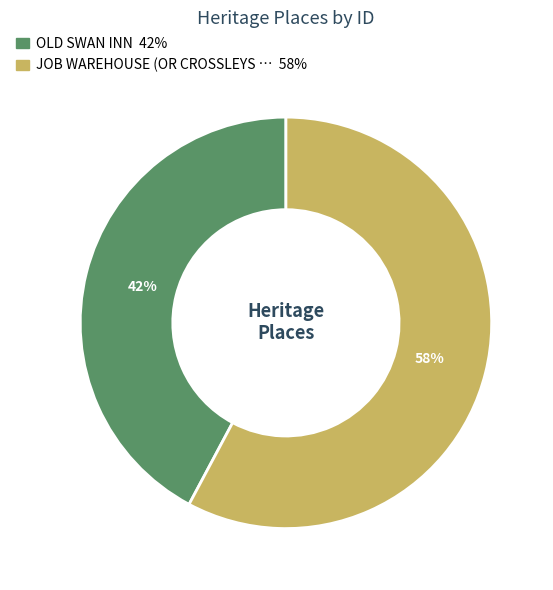

True or false: JOB WAREHOUSE (OR CROSSLEYS … 58% accounts for 58% of the total.

True